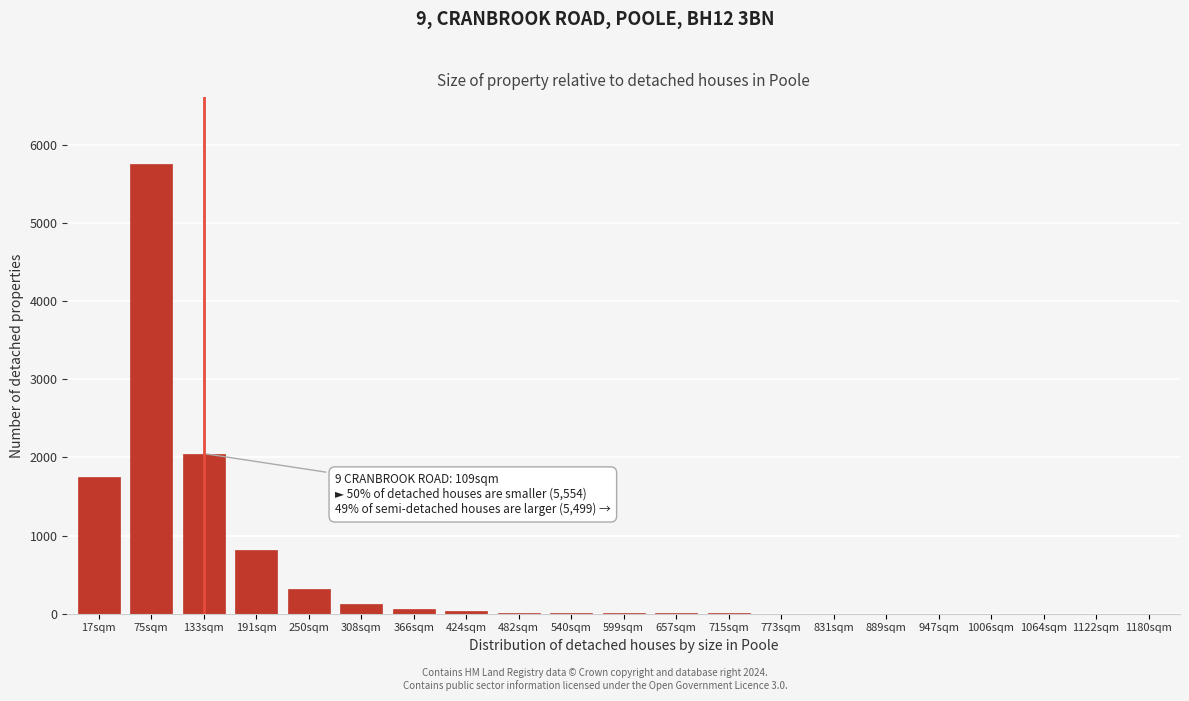

True or false: the data shows 30 at 424sqm.

True